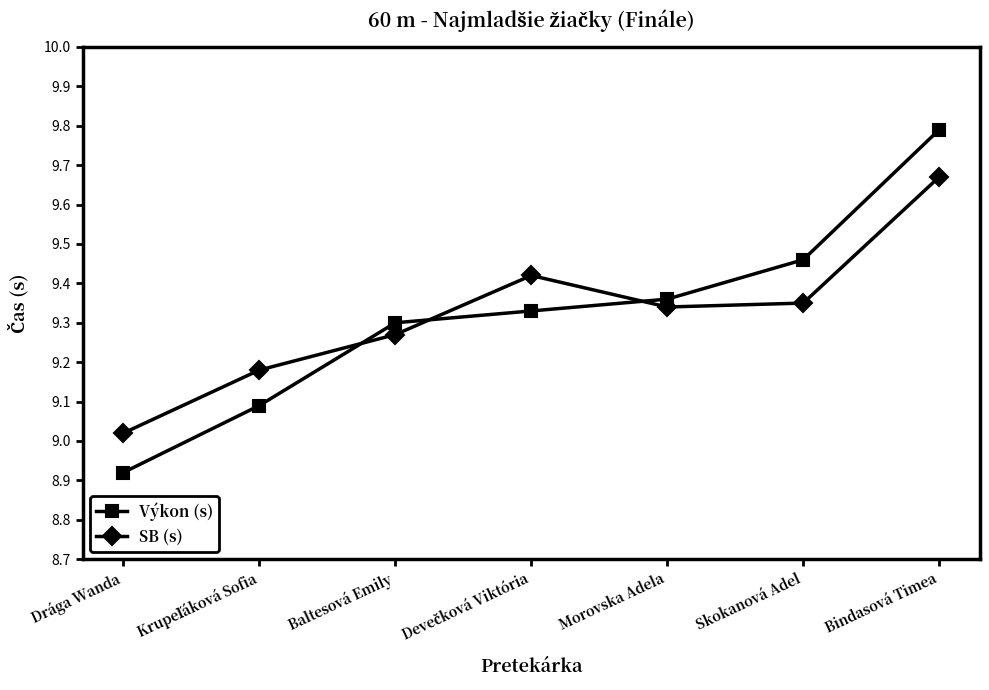

What is the sum of the Výkon (s) values at Drága Wanda and Morovska Adela?

18.3